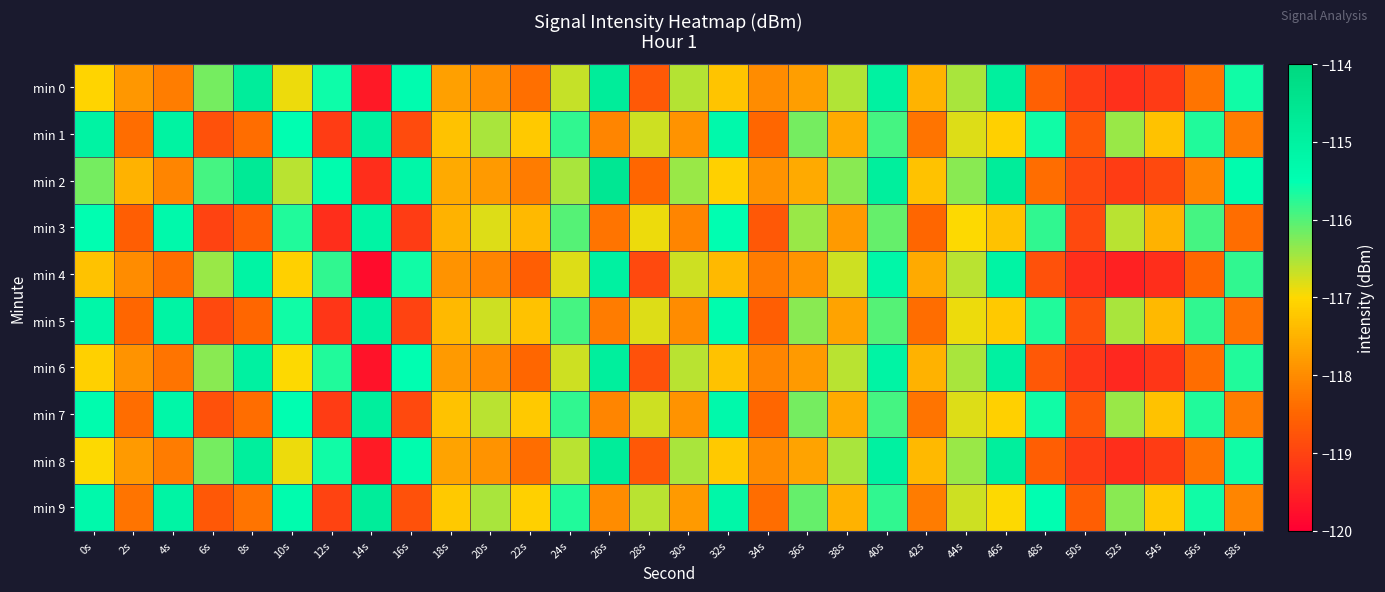

What is the total value across all series at 34s?

-1182.9